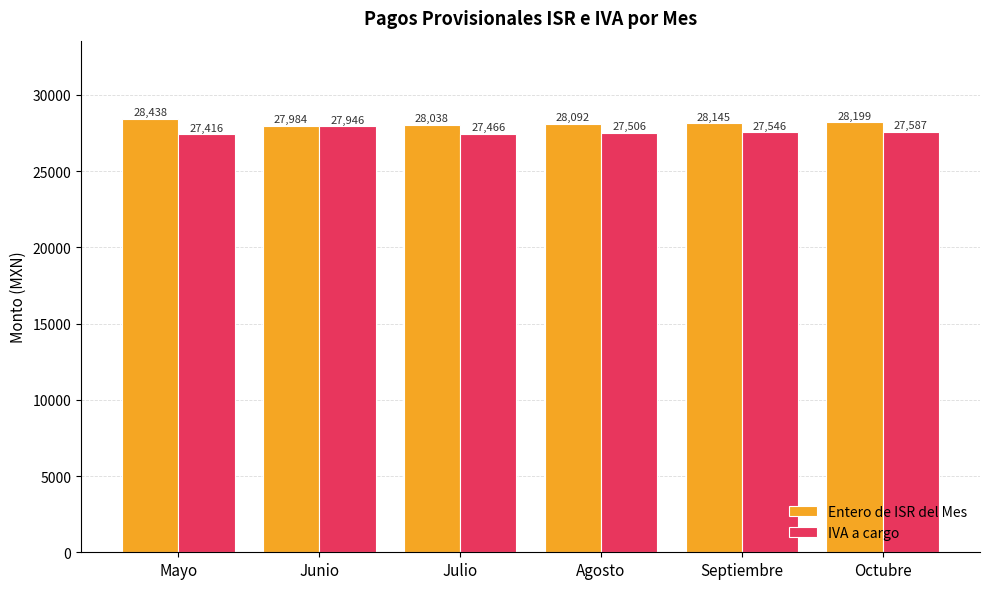

What is the total value across all series at Mayo?

55854.4